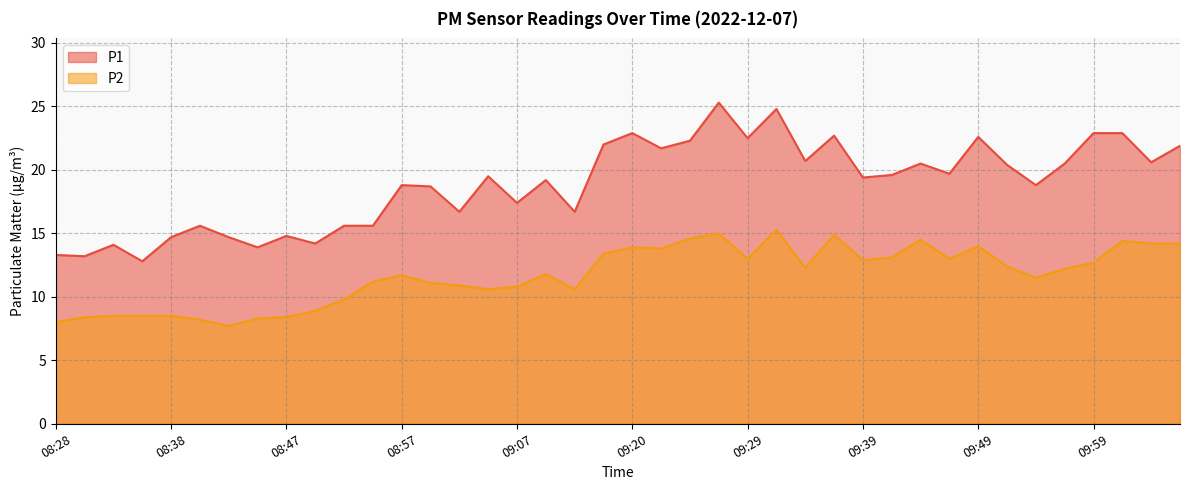

Which series has the largest total across all categories?

P1